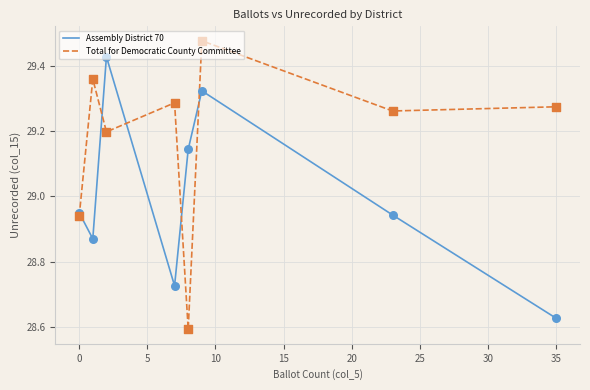

What are all the series names shown in the legend?

Assembly District 70, Total for Democratic County Committee